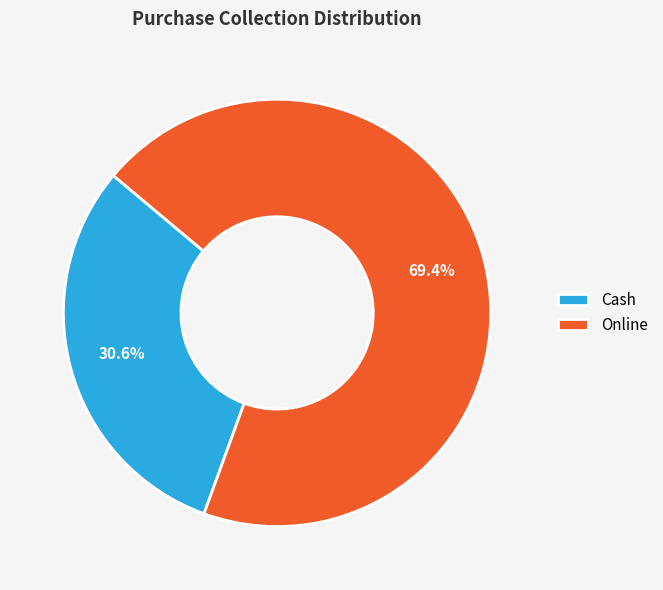

To the nearest percent, what percentage of the pie is Online?

69%